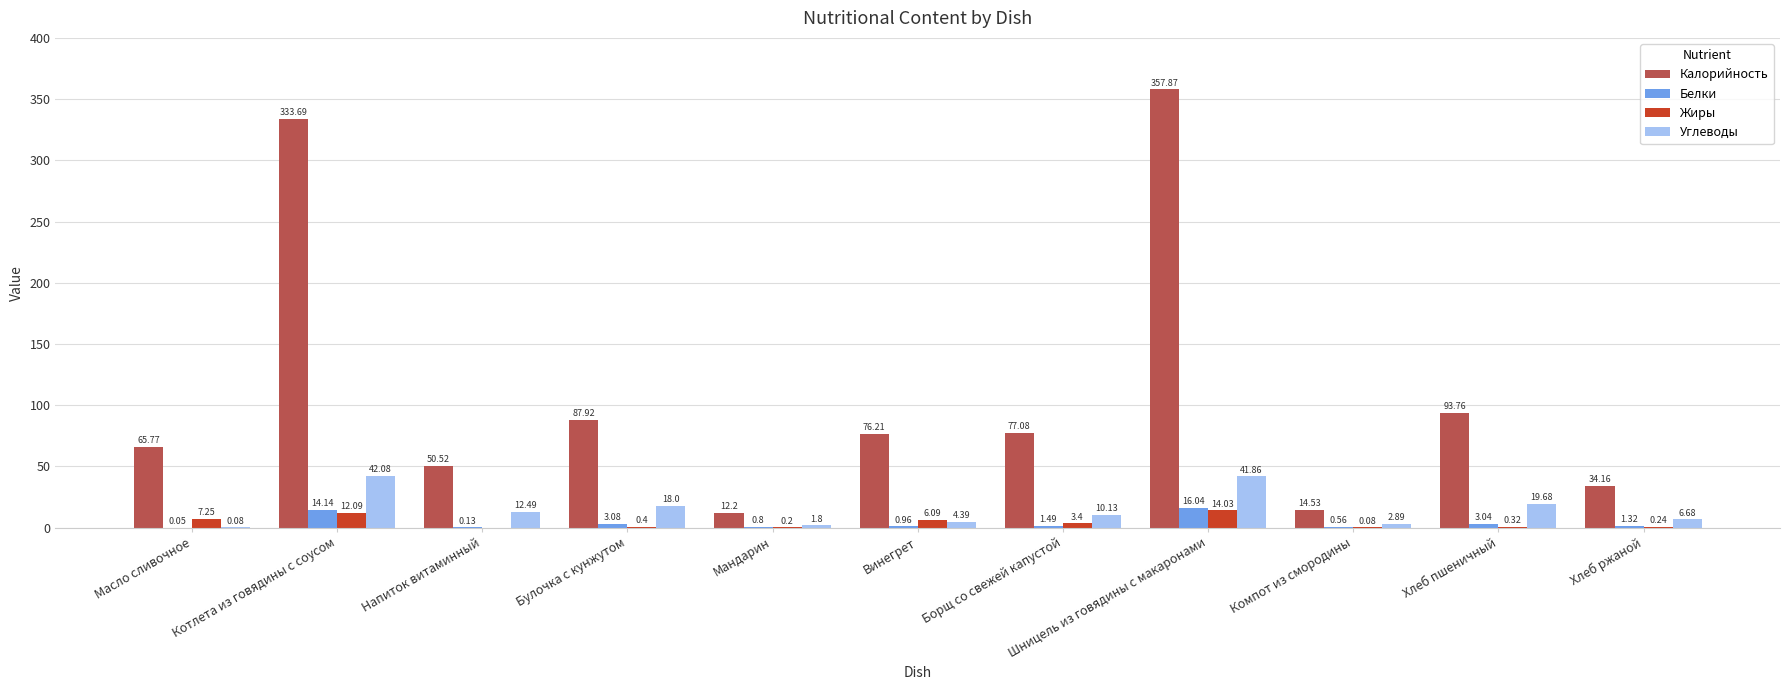

What are all the series names shown in the legend?

Калорийность, Белки, Жиры, Углеводы